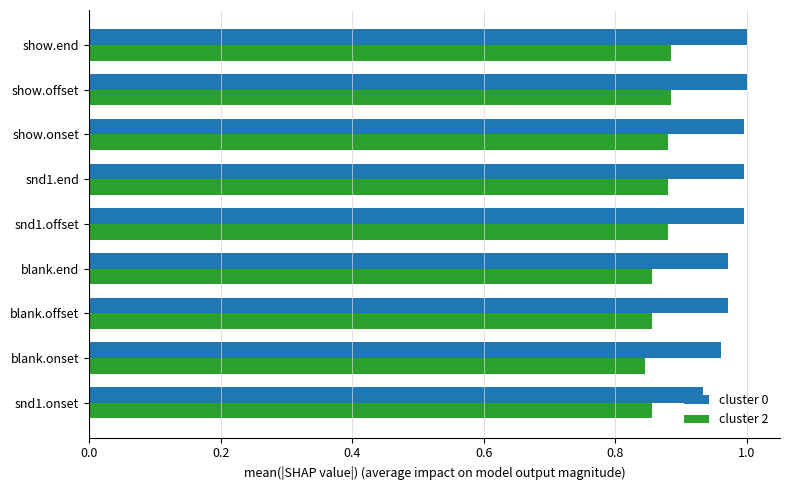

Which series has the widest spread of values?

cluster 0